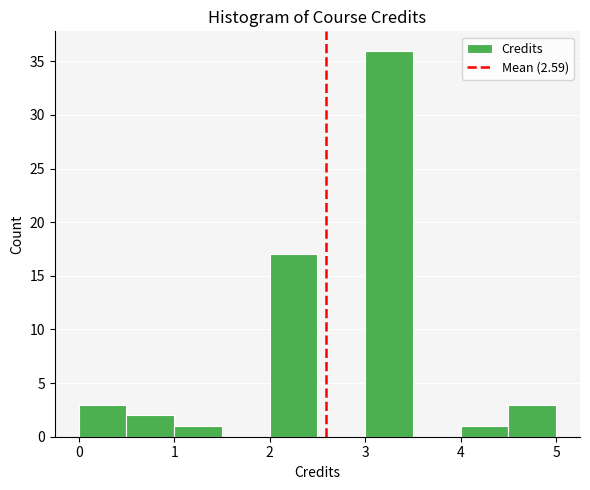

What is the height of the bar covering 0.5 to 1.0 on the x-axis? The values are not printed on the chart, so give them approximately, as read against the axis.

2